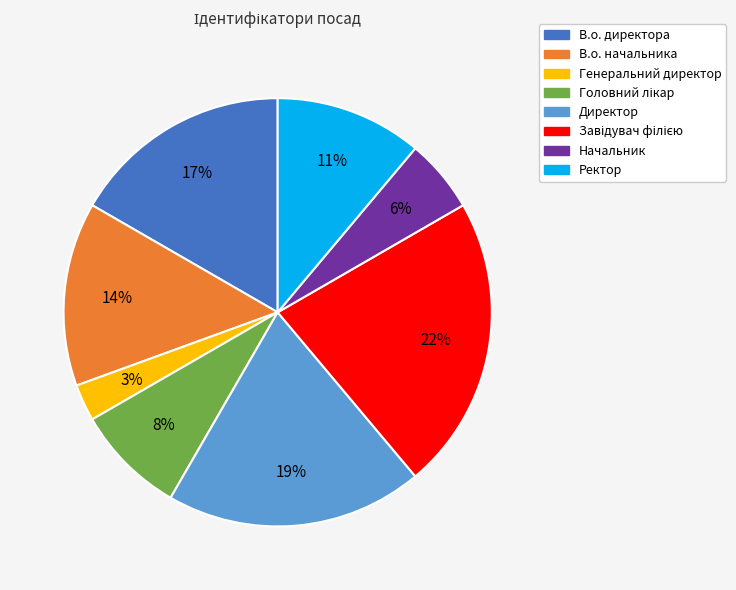

Count the number of slices in the pie.

8